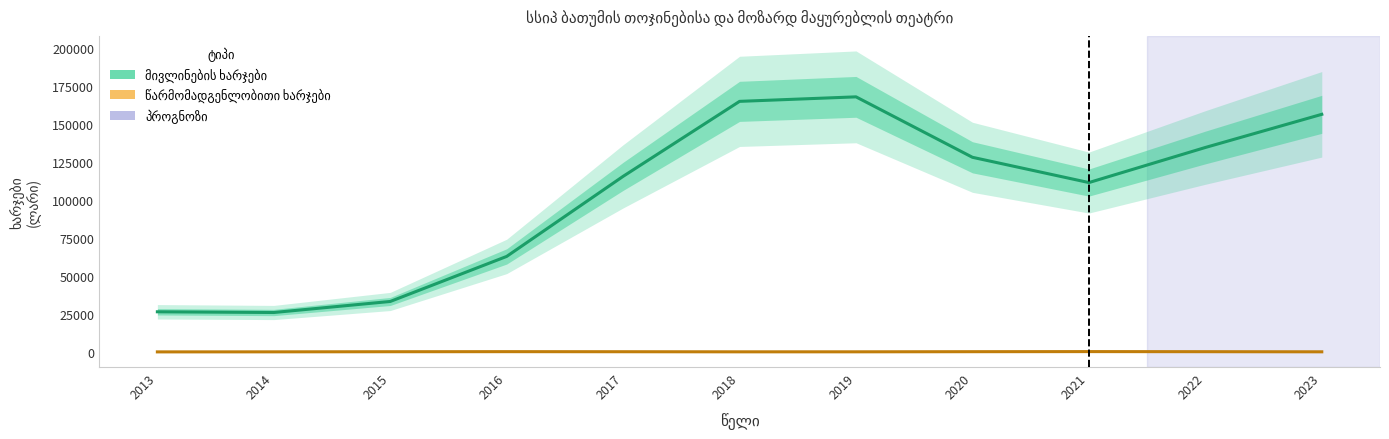

The value of წარმომადგენლობითი ხარჯები at 2017 is 188.5. True or false?

False